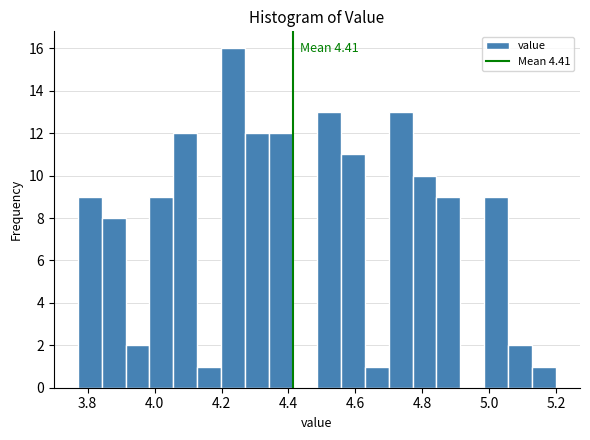

Read against the x-axis, roughly where is the centre of the tallest bar?

4.24